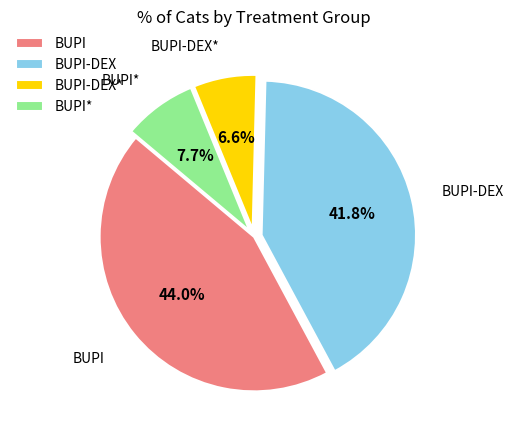

Is it true that BUPI-DEX is 42% of the pie?

True